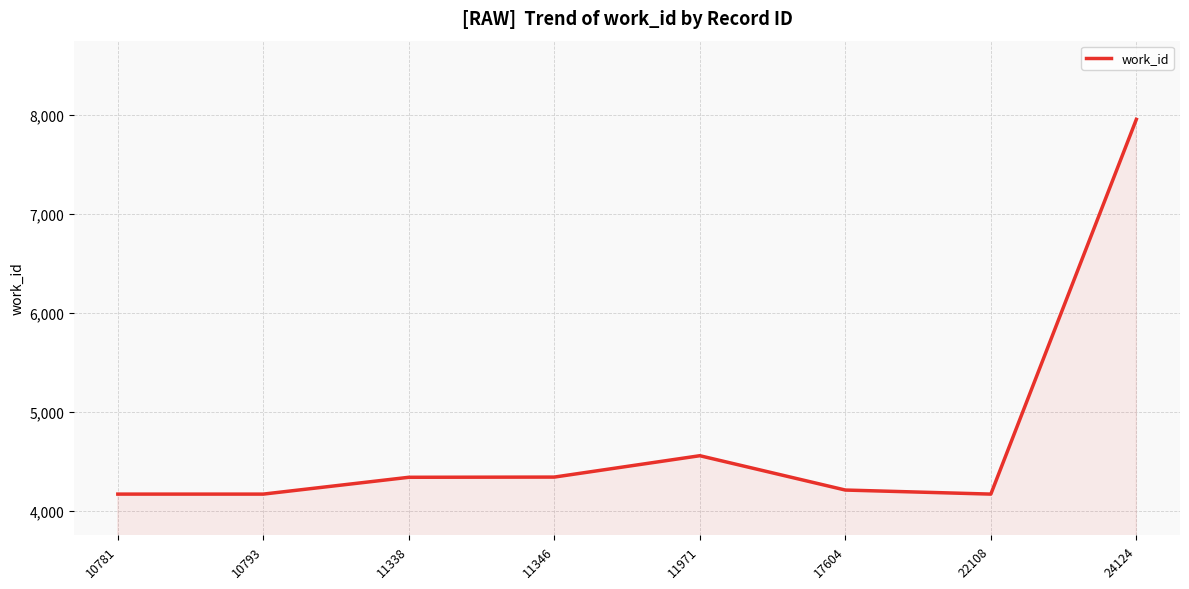

True or false: the data has more than 2 interior local peaks.

False